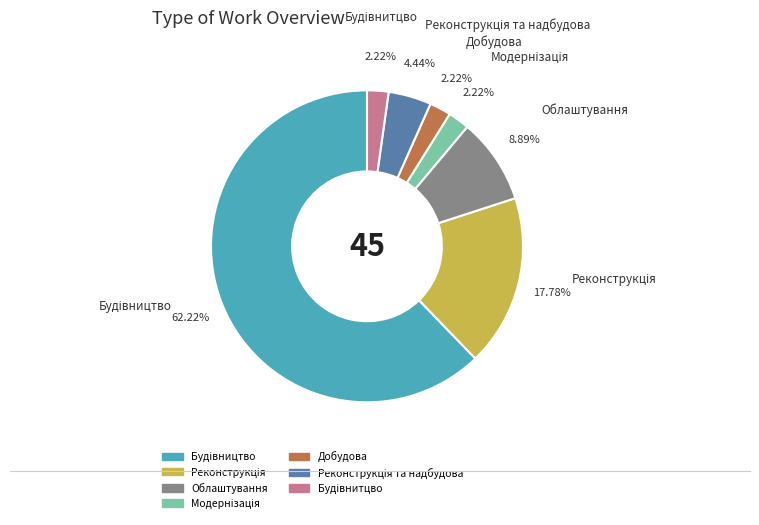

Is there a majority slice in this chart?

Yes